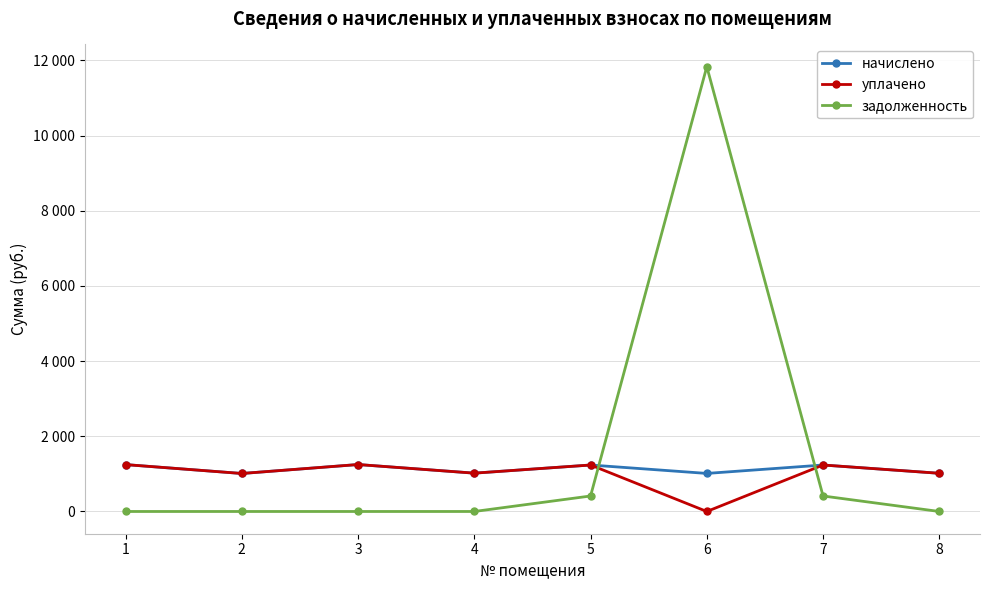

What are all the series names shown in the legend?

начислено, уплачено, задолженность